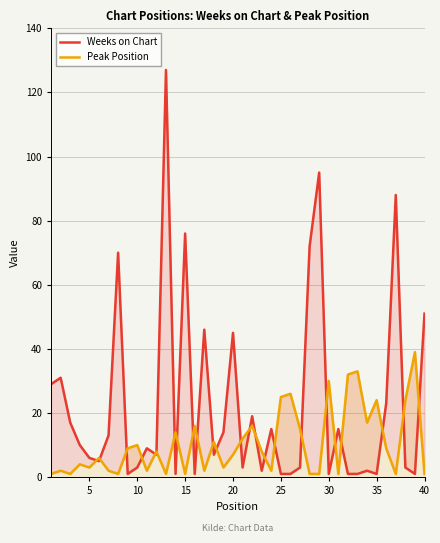

What is the difference between the maximum and minimum values in the Peak Position series?

38